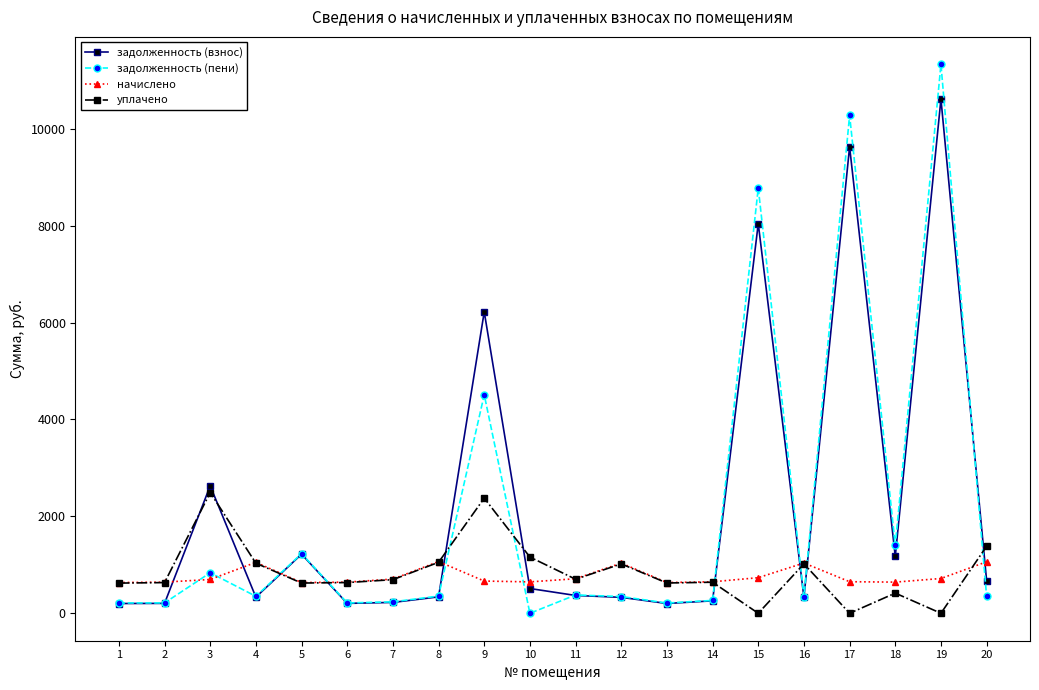

Which category has the highest value across all series?

19